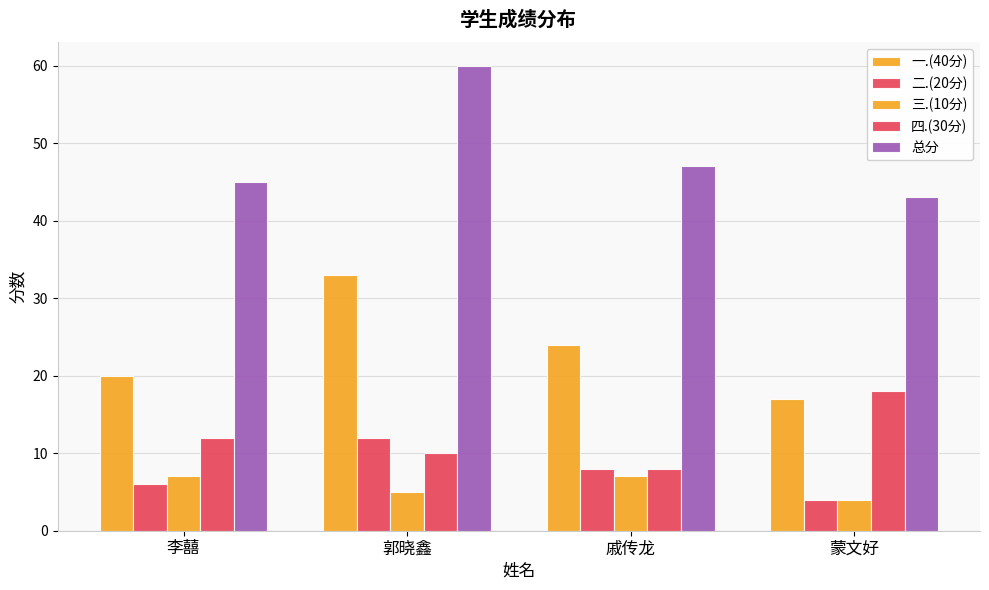

How many data points in 二.(20分) are less than 8?

2